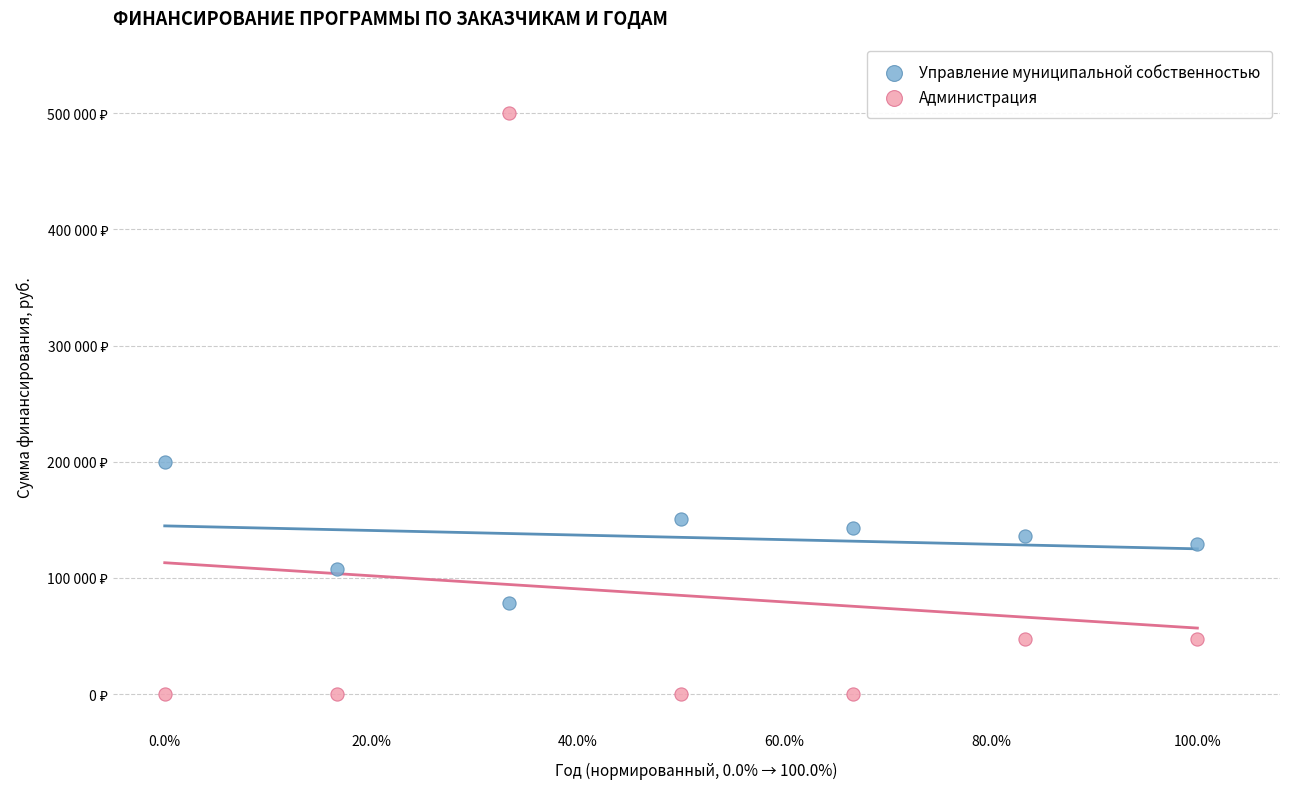

What are all the series names shown in the legend?

Управление муниципальной собственностью, Администрация